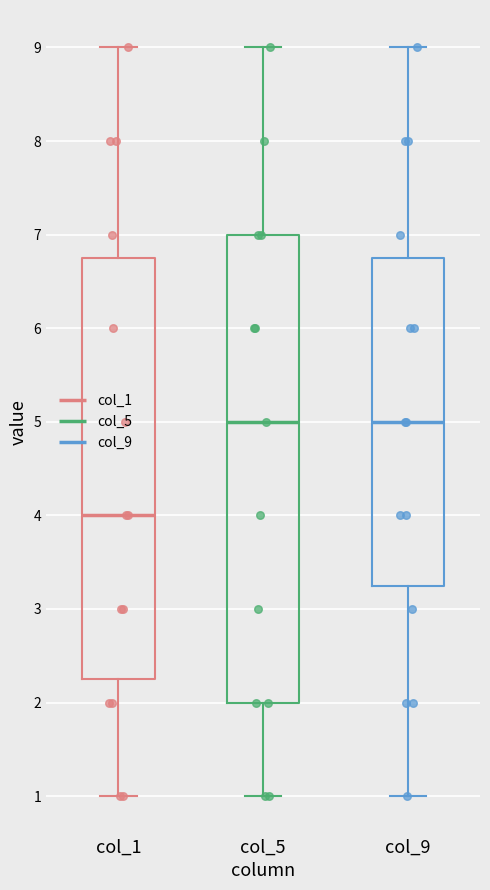

Comparing the boxes themselves (not the whiskers), which one is the tallest?

col_5